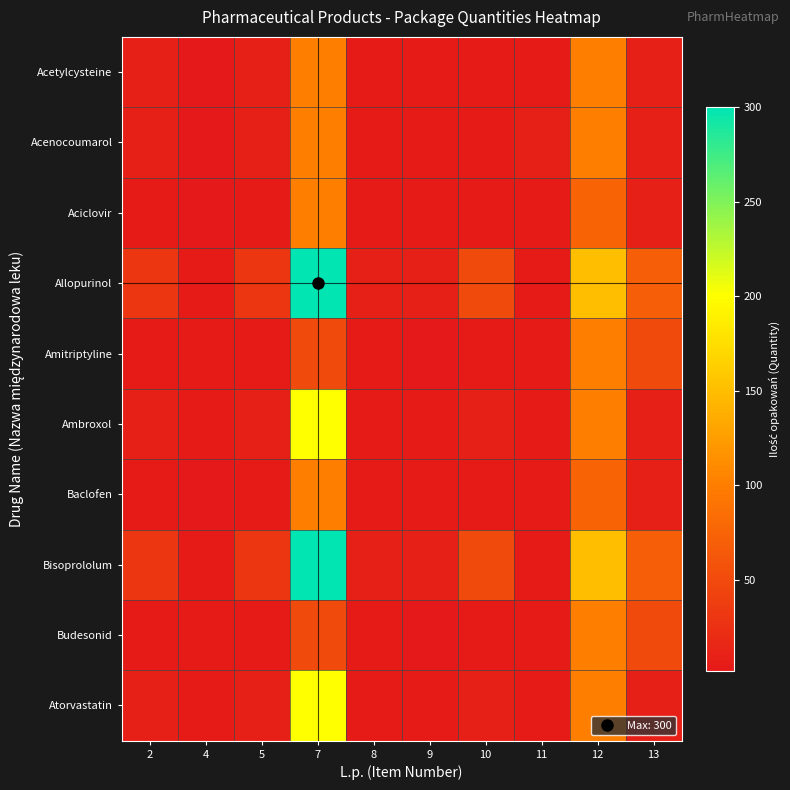

What is the total value across all series at 9?

54